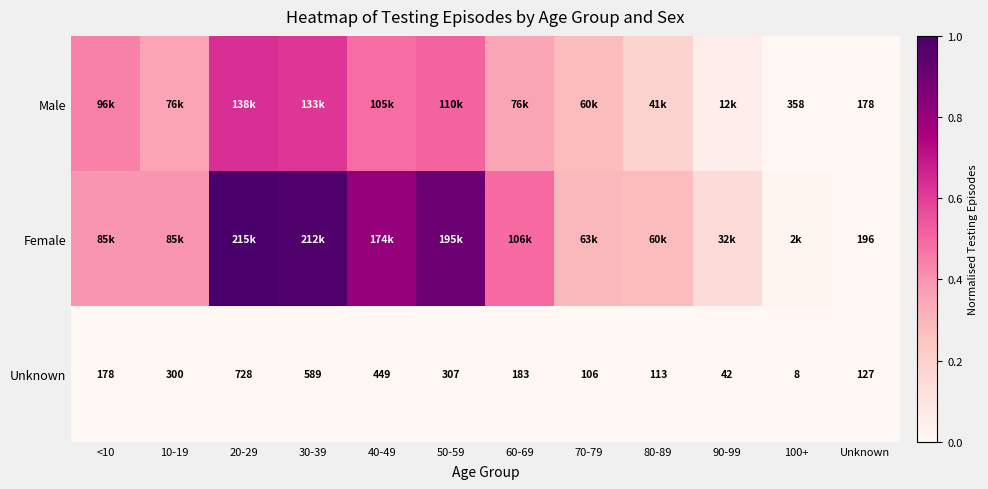

Rank the series at Unknown from highest to lowest value.

Female, Male, Unknown